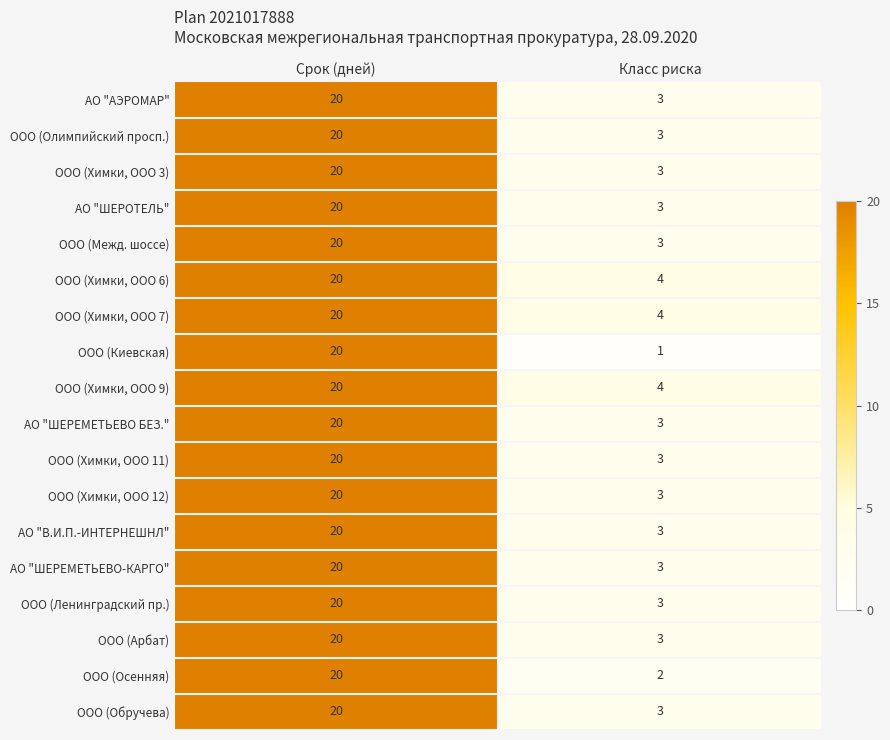

At which category is the sum across all series the highest?

Срок (дней)